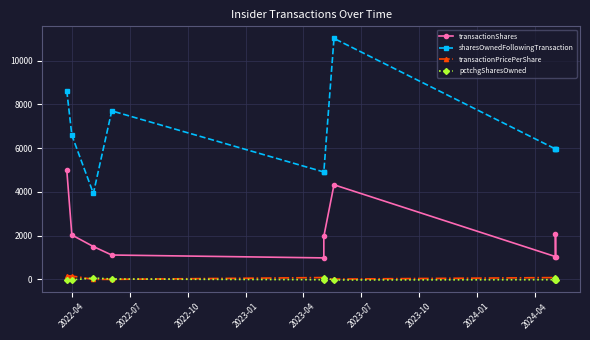

Reading left to right, list all the values displayed in this chart.

transactionShares: 5000.0	2030.0	1501.0	1114.0	982.0	1964.0	4327.0	1041.0	2093.0	1041.0
sharesOwnedFollowingTransaction: 8624.0	6594.0	3931.0	7708.0	4913.0	4913.0	11023.0	5965.0	5965.0	5965.0
transactionPricePerShare: 164.1	153.8	0.0	0.0	82.5	0.0	11.5	81.9	0.0	81.9
pctchgSharesOwned: -37.0	-24.0	62.0	17.0	-17.0	67.0	-28.0	-15.0	54.0	-15.0